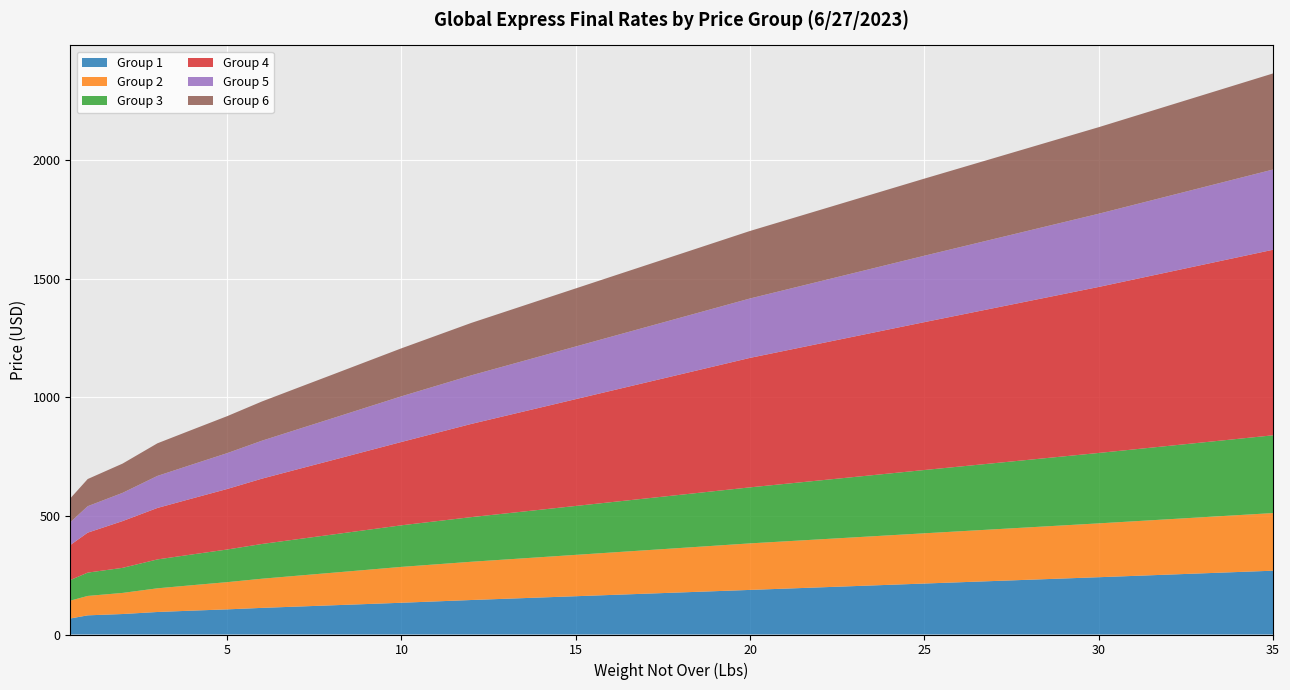

Reading right to left, extract all data points from this chart.

Group 1: 269.1	241.6	214.9	188.1	177.4	166.8	156.1	145.4	133.9	128.4	123.1	117.7	112.3	106.0	100.7	95.0	86.4	80.8	67.5
Group 2: 243.0	227.1	211.8	196.2	187.4	178.8	170.0	161.3	151.2	144.2	137.1	130.1	123.0	114.8	107.3	99.8	89.0	81.9	75.2
Group 3: 327.9	296.9	266.9	236.3	224.3	212.3	200.3	188.2	175.4	168.2	160.9	153.8	146.5	137.7	129.8	121.8	105.7	98.3	86.7
Group 4: 782.4	700.0	623.6	546.0	507.8	469.5	431.2	392.9	351.4	332.4	313.4	294.6	275.6	255.2	236.1	217.0	197.2	168.4	147.7
Group 5: 338.3	308.7	280.0	250.5	239.1	227.7	216.3	204.8	192.5	184.4	176.2	168.1	160.0	151.1	143.1	135.1	119.0	111.6	96.1
Group 6: 405.2	365.0	325.1	284.7	268.8	252.9	237.0	221.1	202.4	193.1	183.9	174.7	165.4	156.0	146.7	137.5	123.4	114.6	100.7